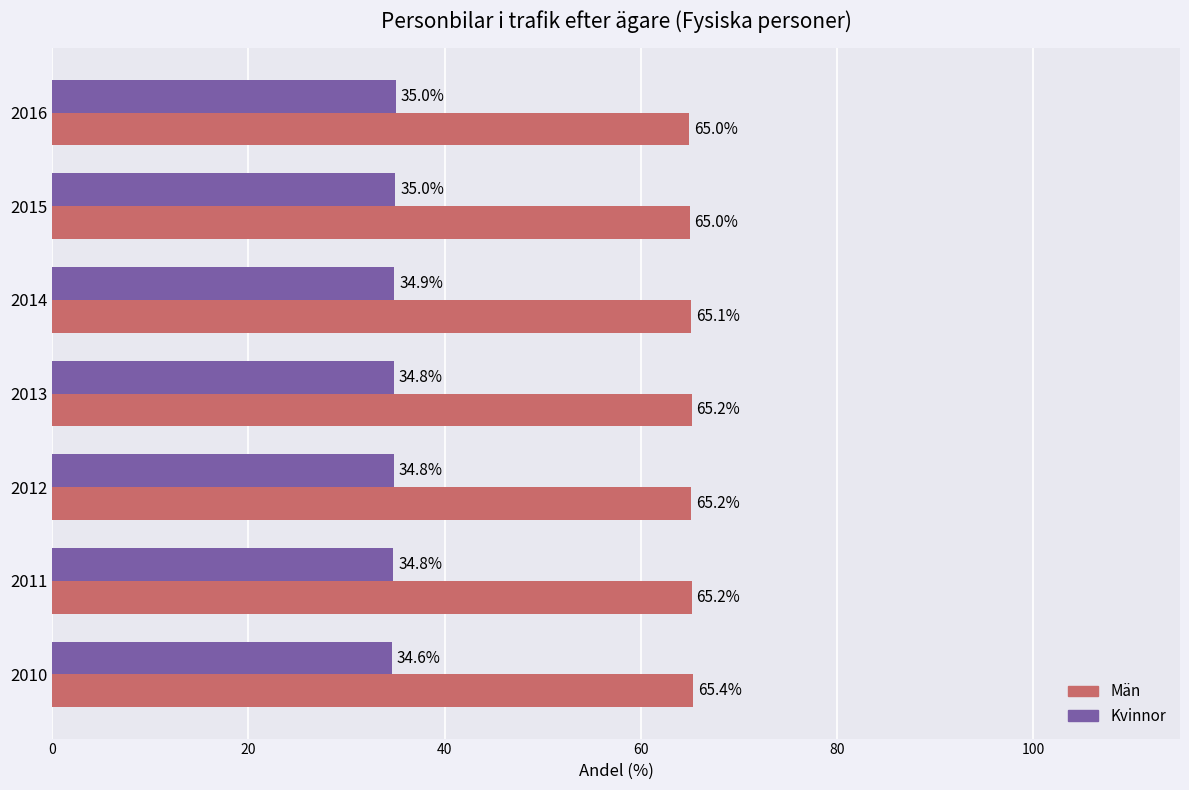

What is the minimum value for Män?

65.0